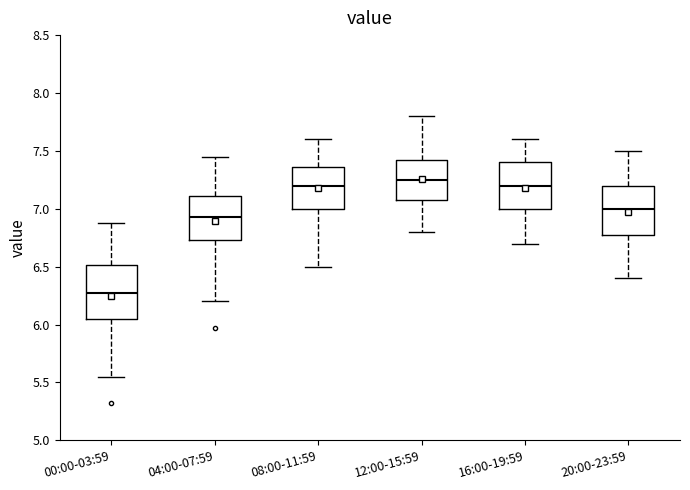

Reading left to right, read every box against the y-axis: the position of its median line, the range the box covers, and the ends of its whiskers. The values are not printed on the chart, so give them approximately, as read against the axis.

00:00-03:59: median 6.25, box 6.05 to 6.50, whiskers 5.55 to 6.90
04:00-07:59: median 6.95, box 6.75 to 7.10, whiskers 6.20 to 7.45
08:00-11:59: median 7.20, box 7.00 to 7.35, whiskers 6.50 to 7.60
12:00-15:59: median 7.25, box 7.10 to 7.45, whiskers 6.80 to 7.80
16:00-19:59: median 7.20, box 7.00 to 7.40, whiskers 6.70 to 7.60
20:00-23:59: median 7.00, box 6.80 to 7.20, whiskers 6.40 to 7.50